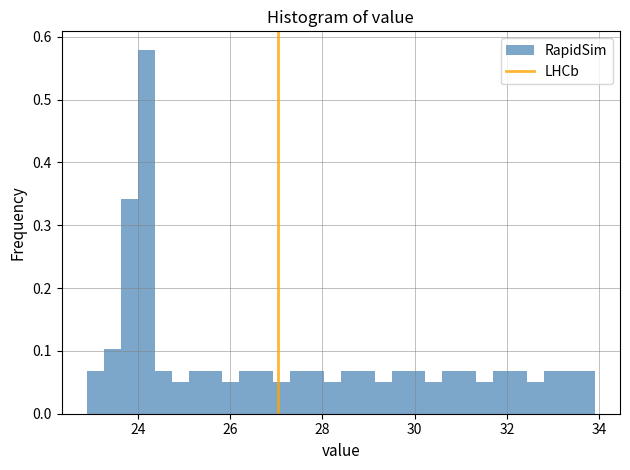

Read against the x-axis, roughly where is the centre of the tallest bar?

24.2